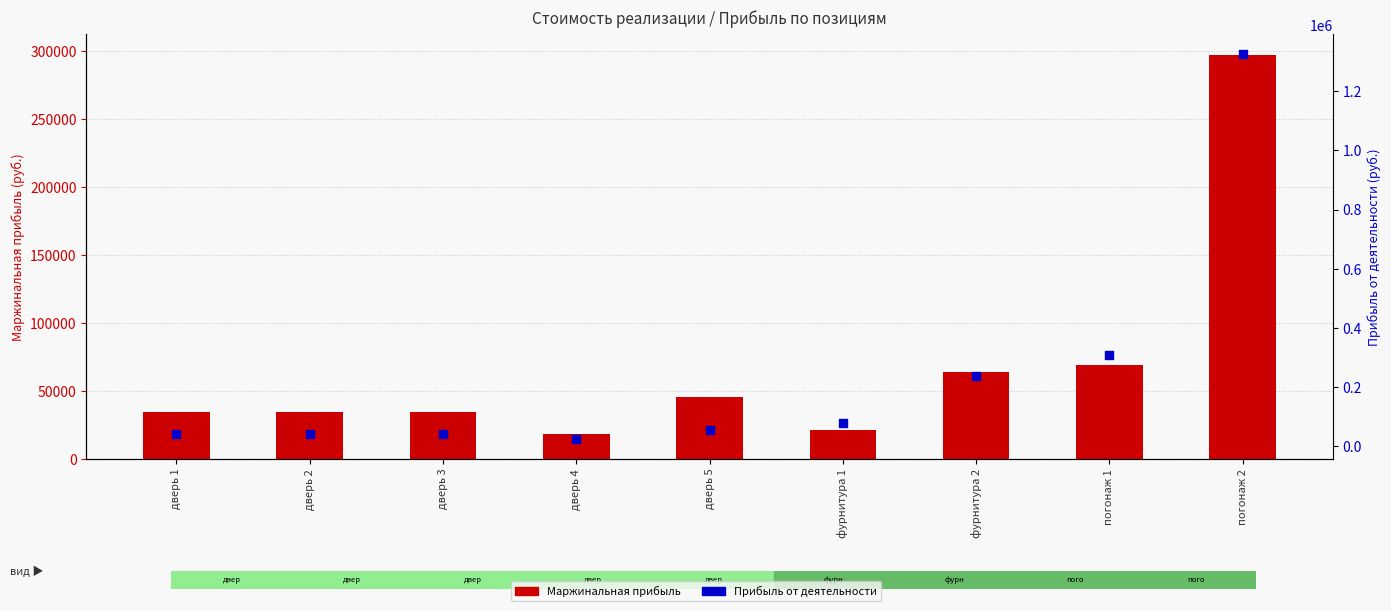

Which series reaches the maximum Y coordinate?

Прибыль от деятельности